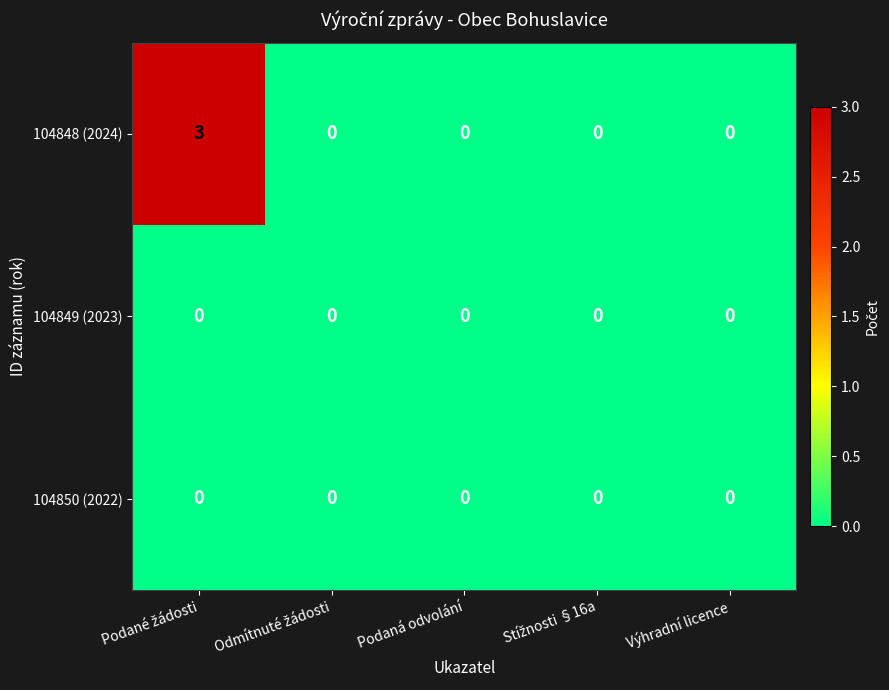

Reading left to right, extract all data points from this chart.

104848 (2024): 3	0	0	0	0
104849 (2023): 0	0	0	0	0
104850 (2022): 0	0	0	0	0